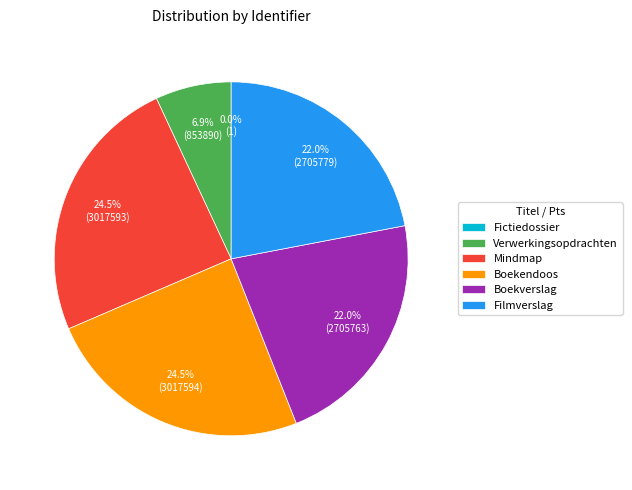

Does any single category account for the majority?

No